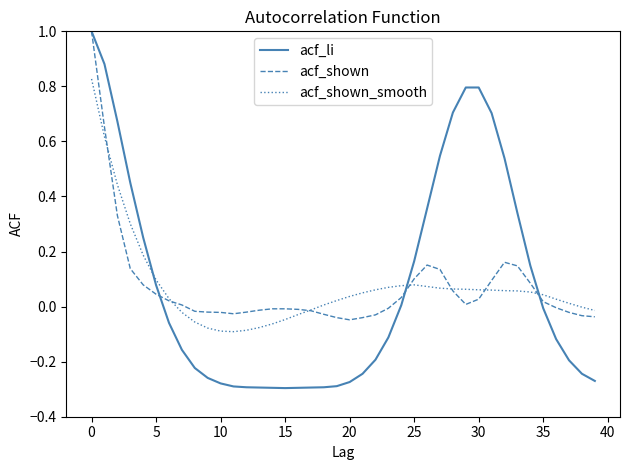

Which series has the largest range (max minus min)?

acf_li